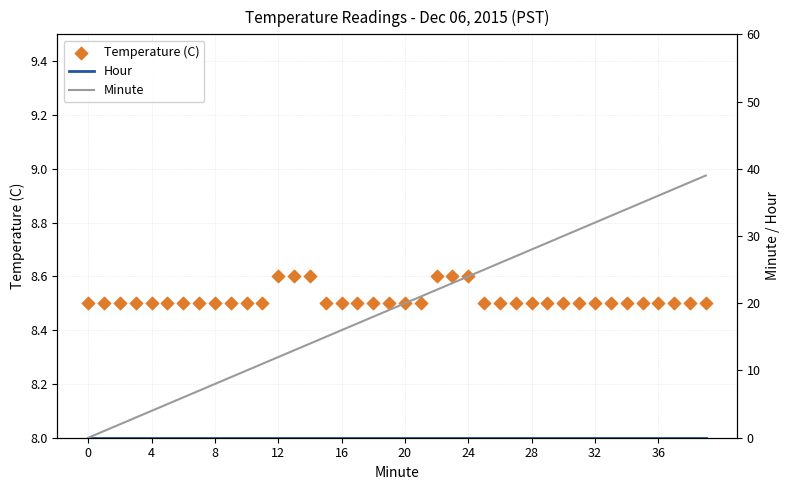

What is the total value across all series at 19?

27.5